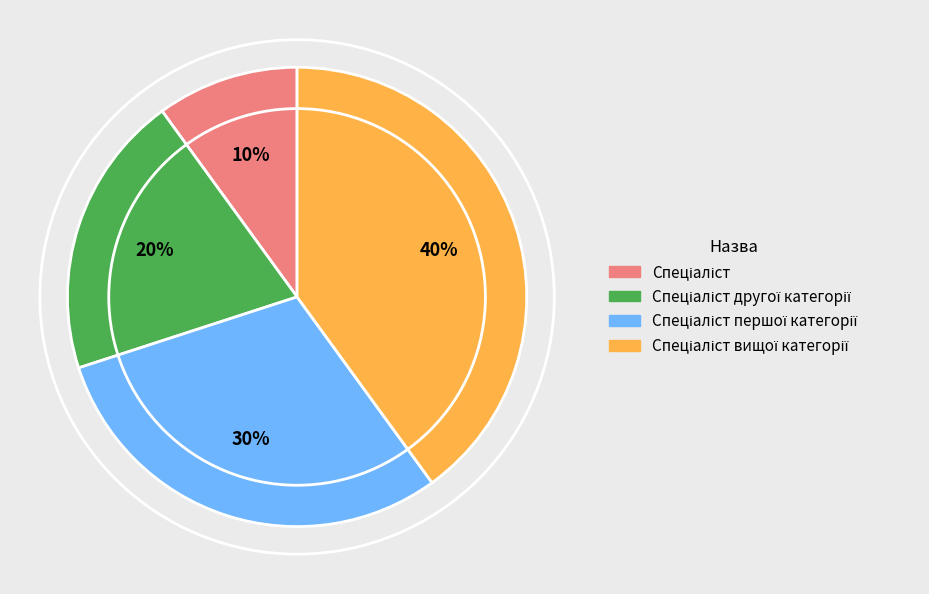

To the nearest percent, what is the difference between the largest and smallest slice percentages?

30%